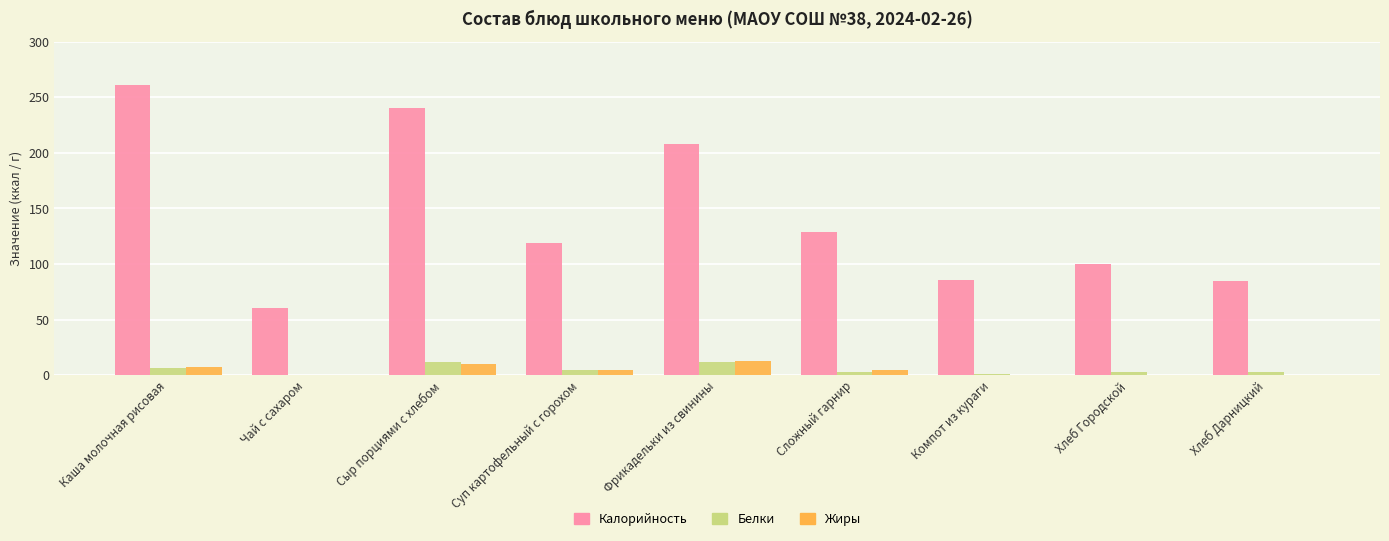

The Жиры series shows 4.2 at Суп картофельный с горохом. True or false?

True